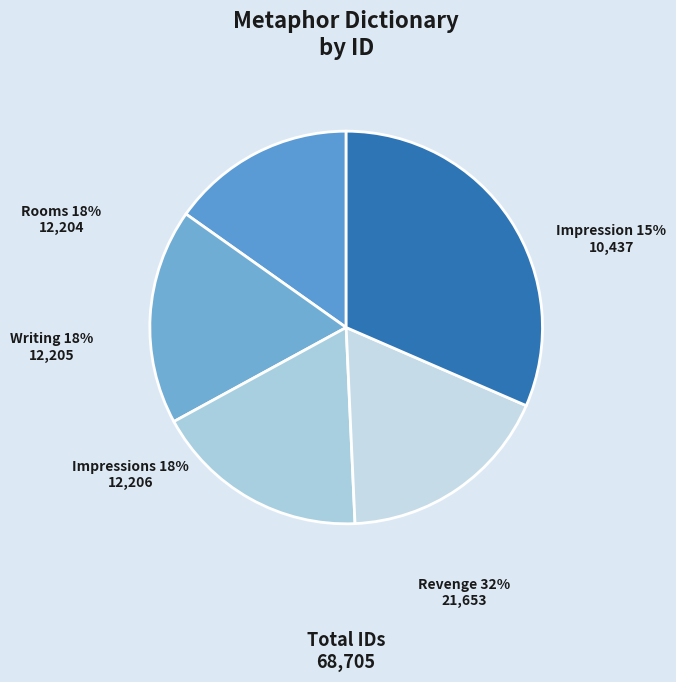

What is the largest slice in the pie chart?

Revenge